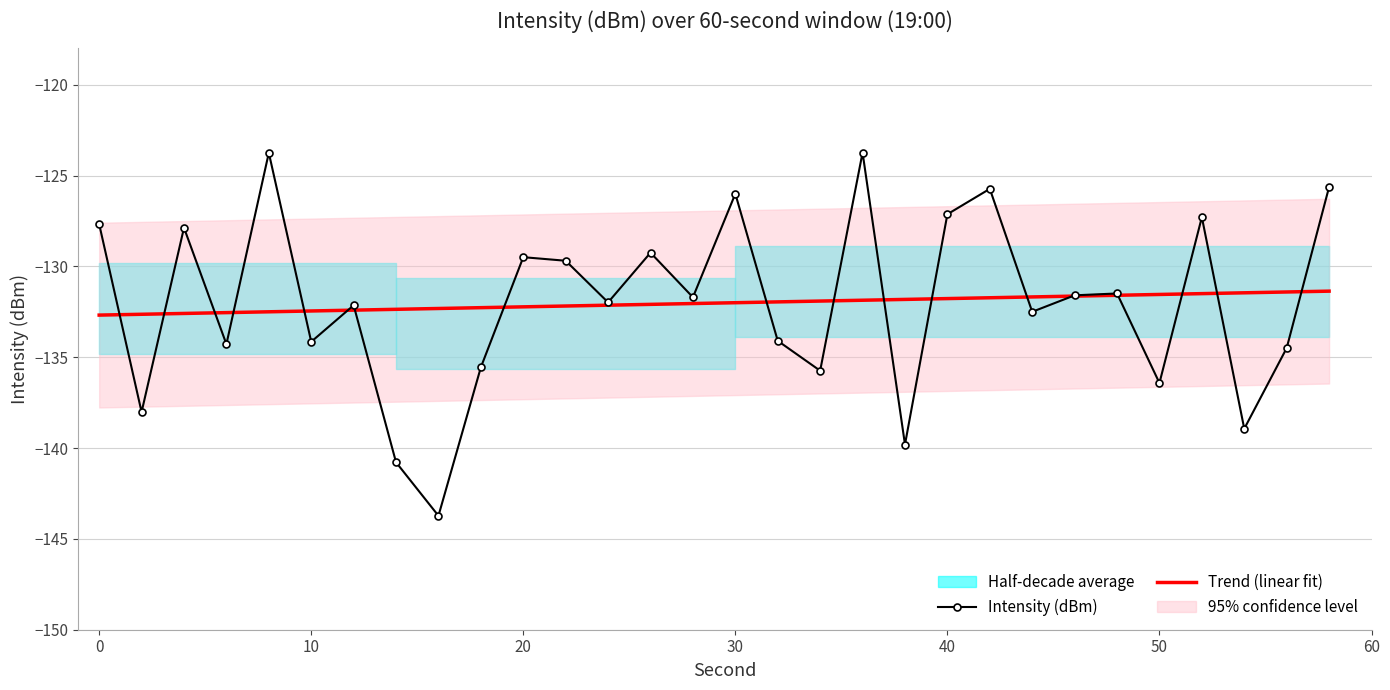

Which series has the largest total across all categories?

Trend (linear fit)